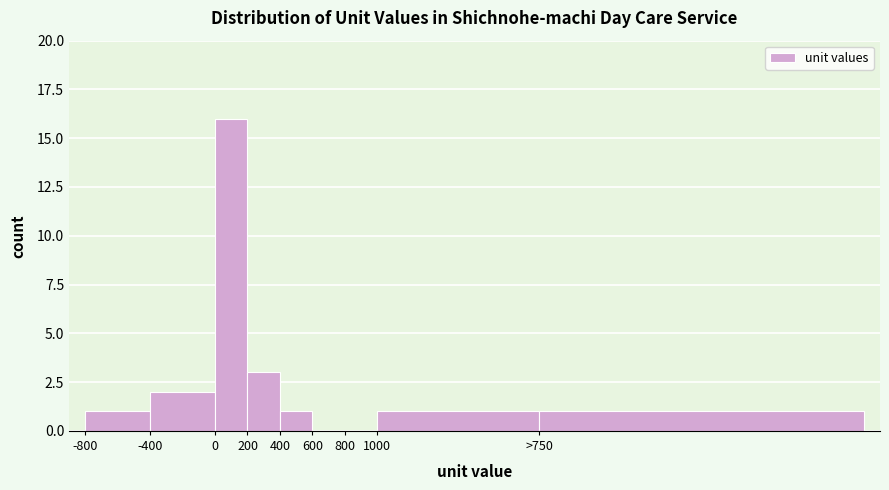

Reading right to left, transcribe all the data shown in this chart.

>750=1	1000=1	800=0	600=0	400=1	200=3	0=16	-400=2	-800=1